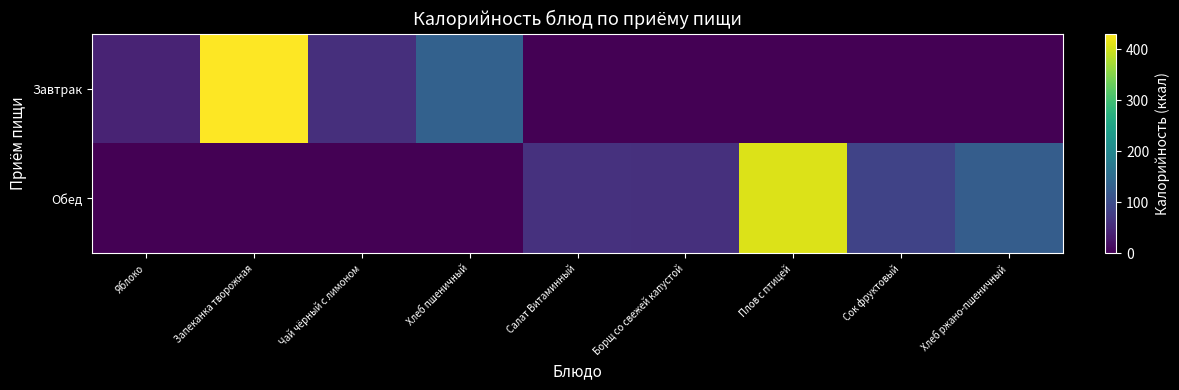

Which has a higher value, Хлеб ржано-пшеничный or Плов с птицей?

Хлеб ржано-пшеничный